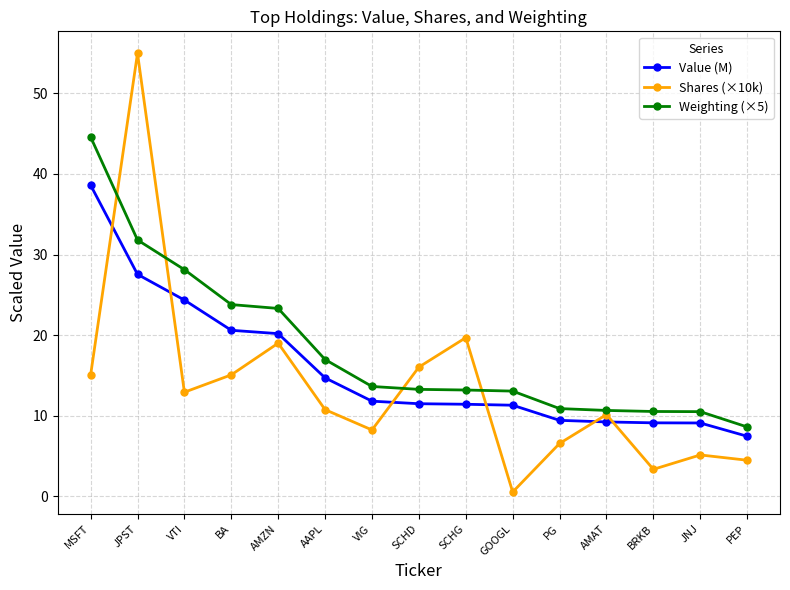

Which category has the highest value in the Value (M) series?

MSFT